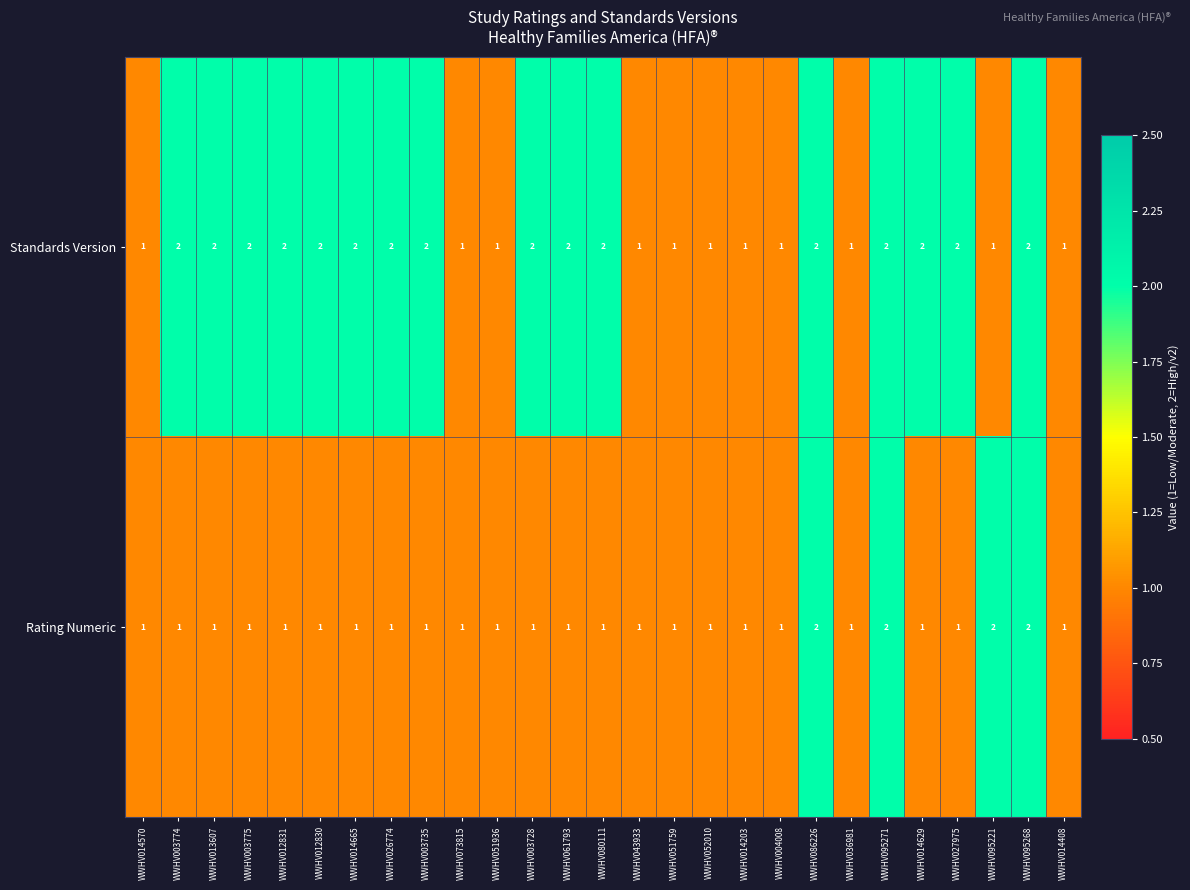

True or false: Rating Numeric has a value of 1 at WWHV043933.

True